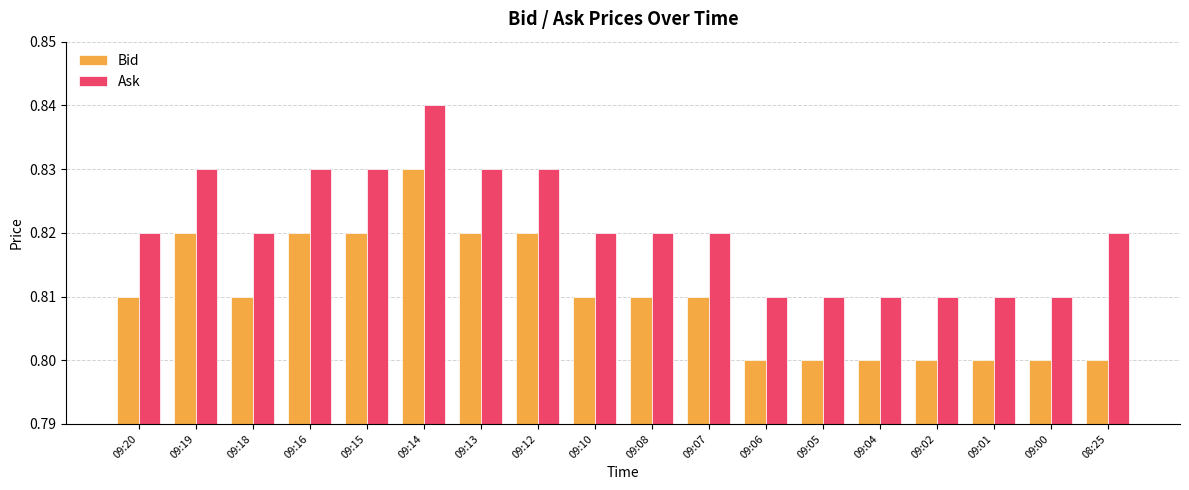

At which category does the chart reach its peak across all series?

09:14